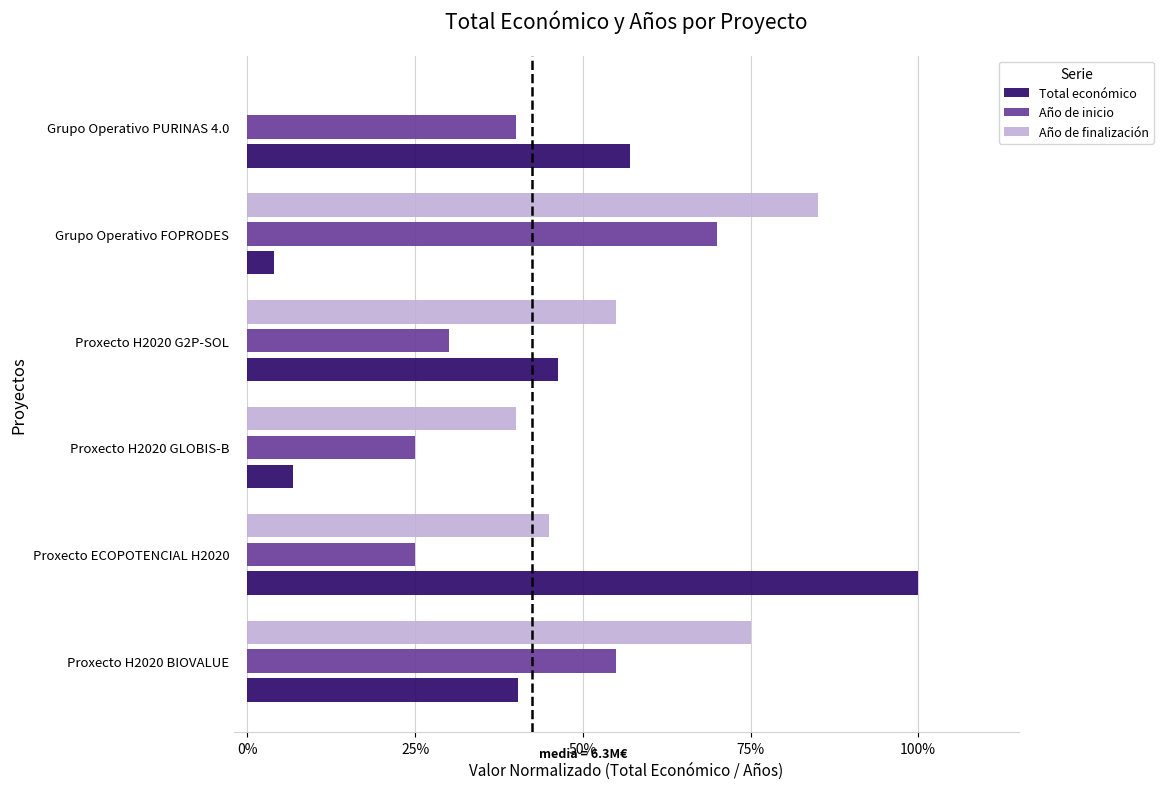

What are all the series names shown in the legend?

Total económico, Año de inicio, Año de finalización